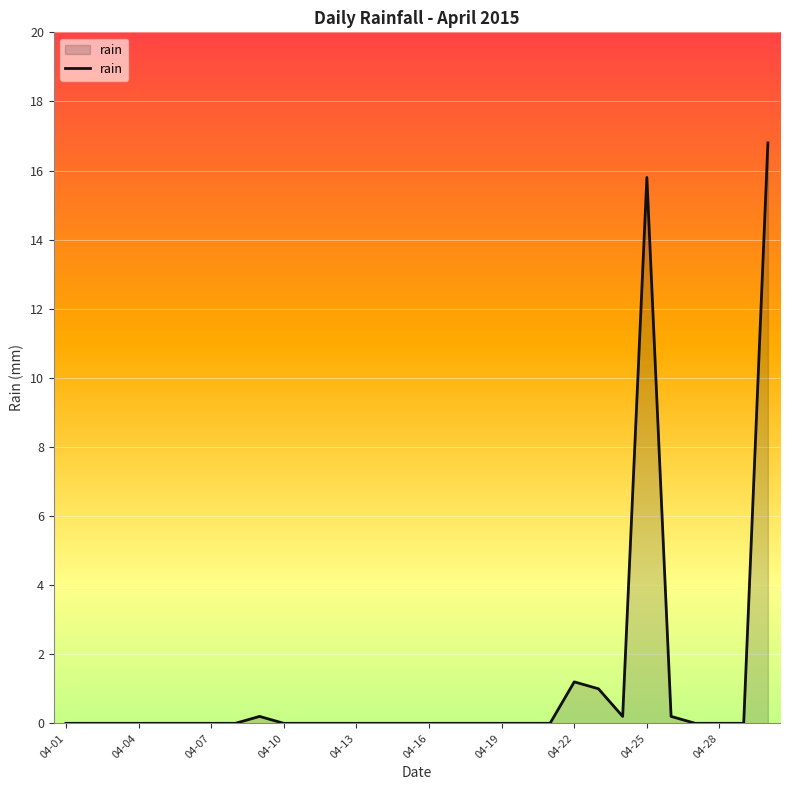

What is the maximum value shown in the chart?

16.8